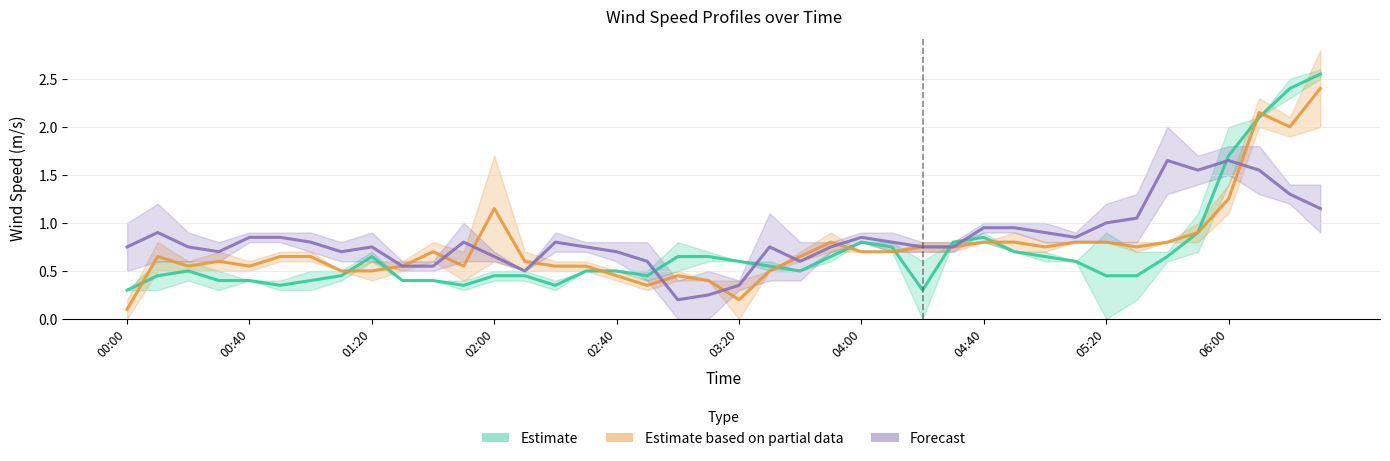

What is the difference between the highest and lowest values at 2007/12/11 05:40?

1.4